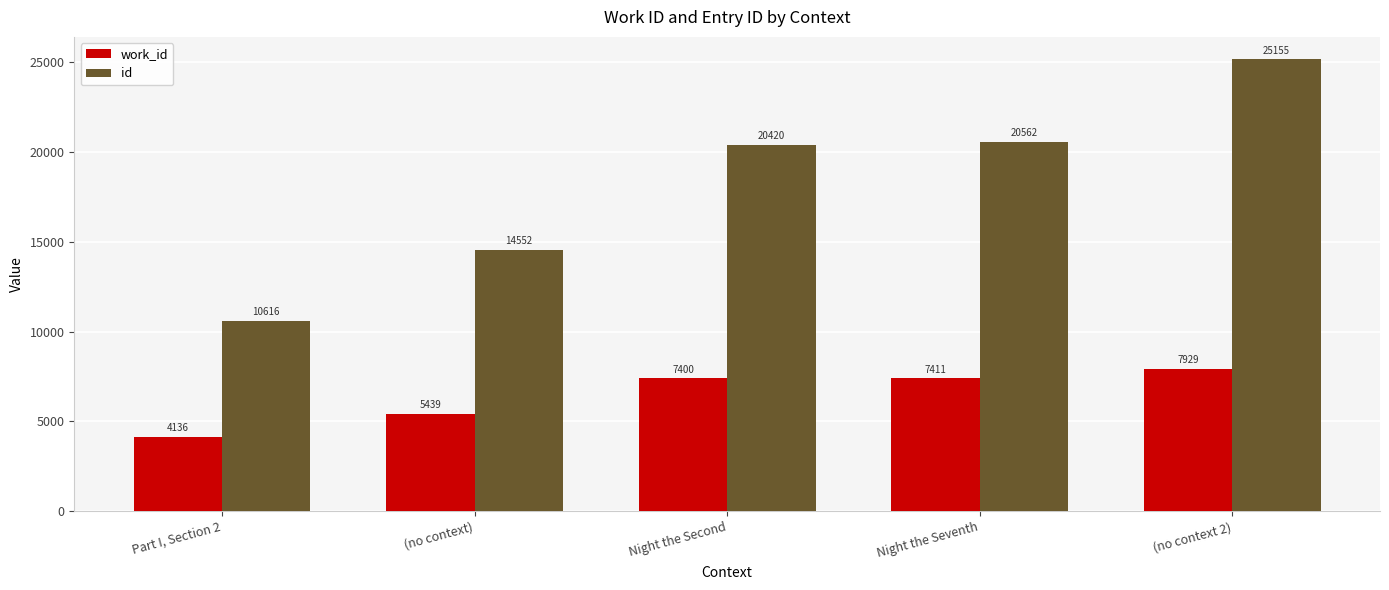

Are the bars horizontal?

No